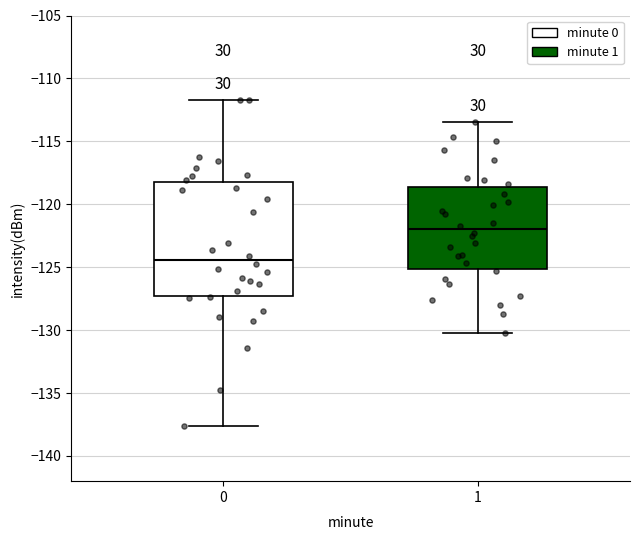

Reading left to right, transcribe this box plot: for each box, give where its median line is, the range the box spans, and where its two whiskers end, as read against the y-axis. The values are not printed on the chart, so give them approximately, as read against the axis.

0: median -124.5, box -127.5 to -118.0, whiskers -137.5 to -111.5
1: median -122.0, box -125.0 to -118.5, whiskers -130.0 to -113.5